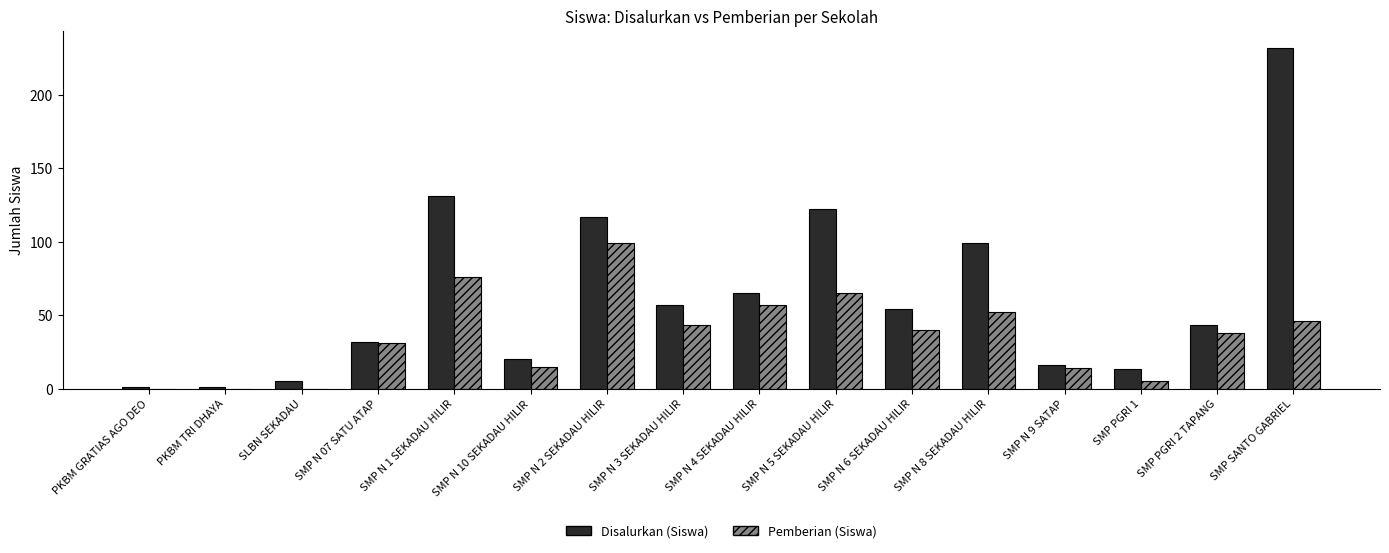

What is the difference between the Pemberian (Siswa) values at SMP PGRI 1 and PKBM GRATIAS AGO DEO?

5